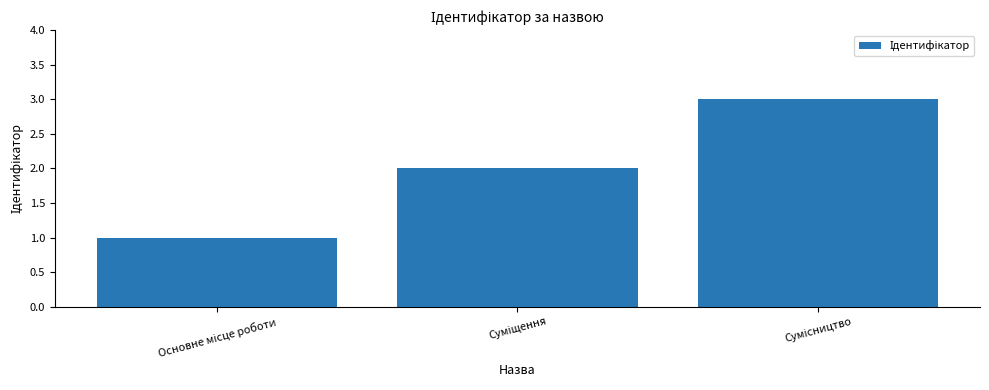

What is the greatest value displayed?

3